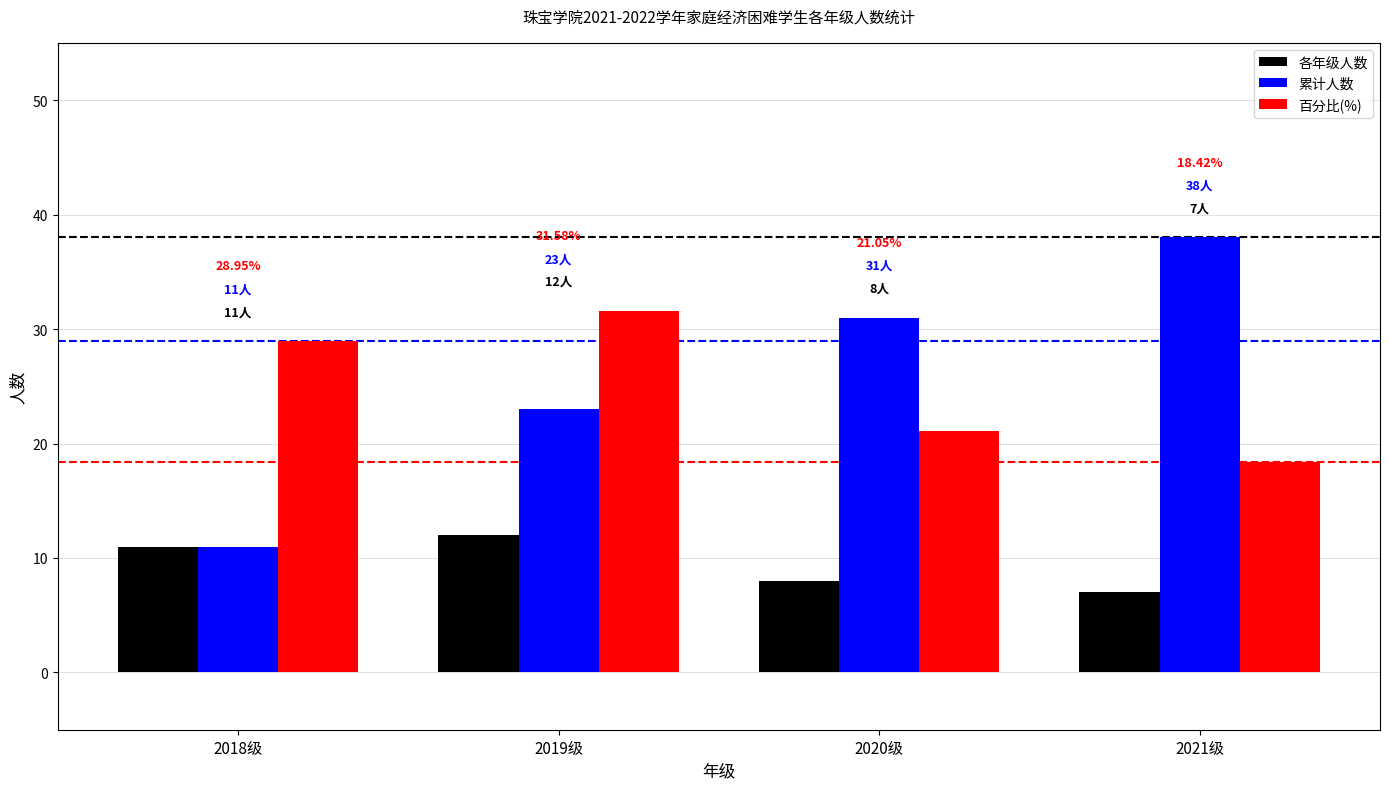

Which series has the widest spread of values?

累计人数